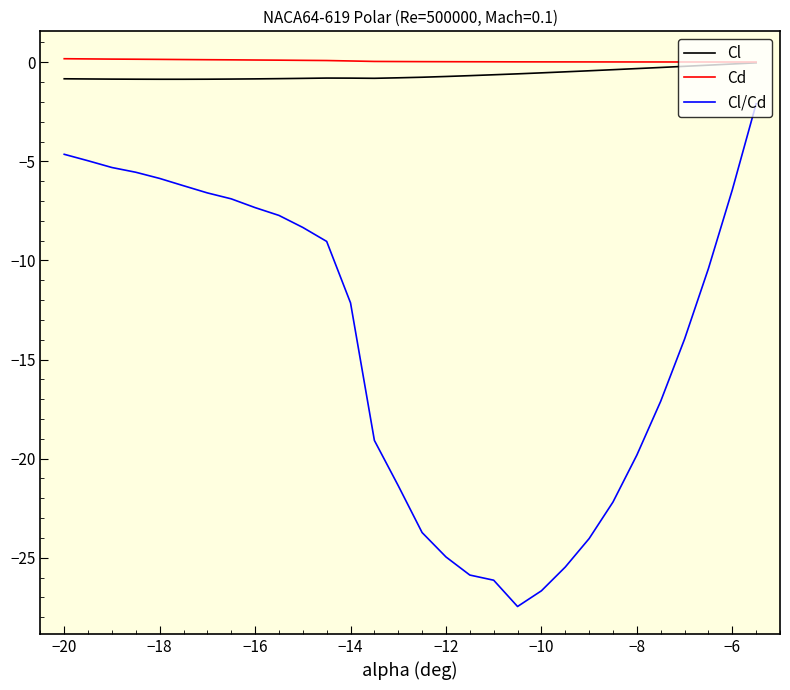

Which series has the largest range (max minus min)?

Cl/Cd